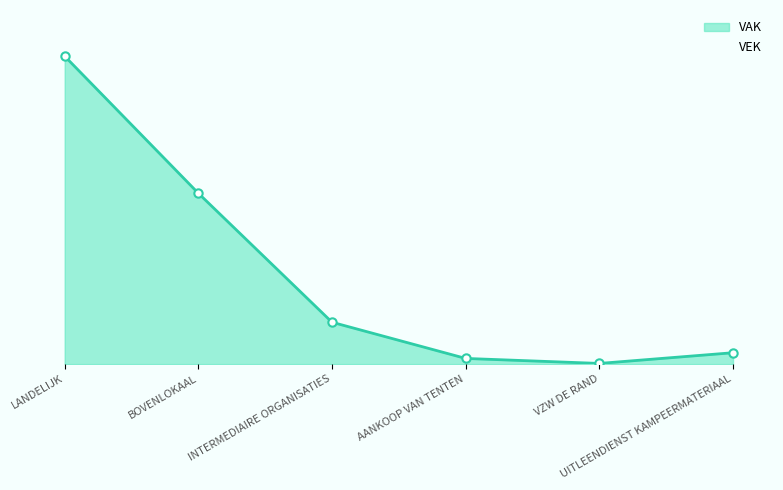

Does the chart have visible grid lines?

No